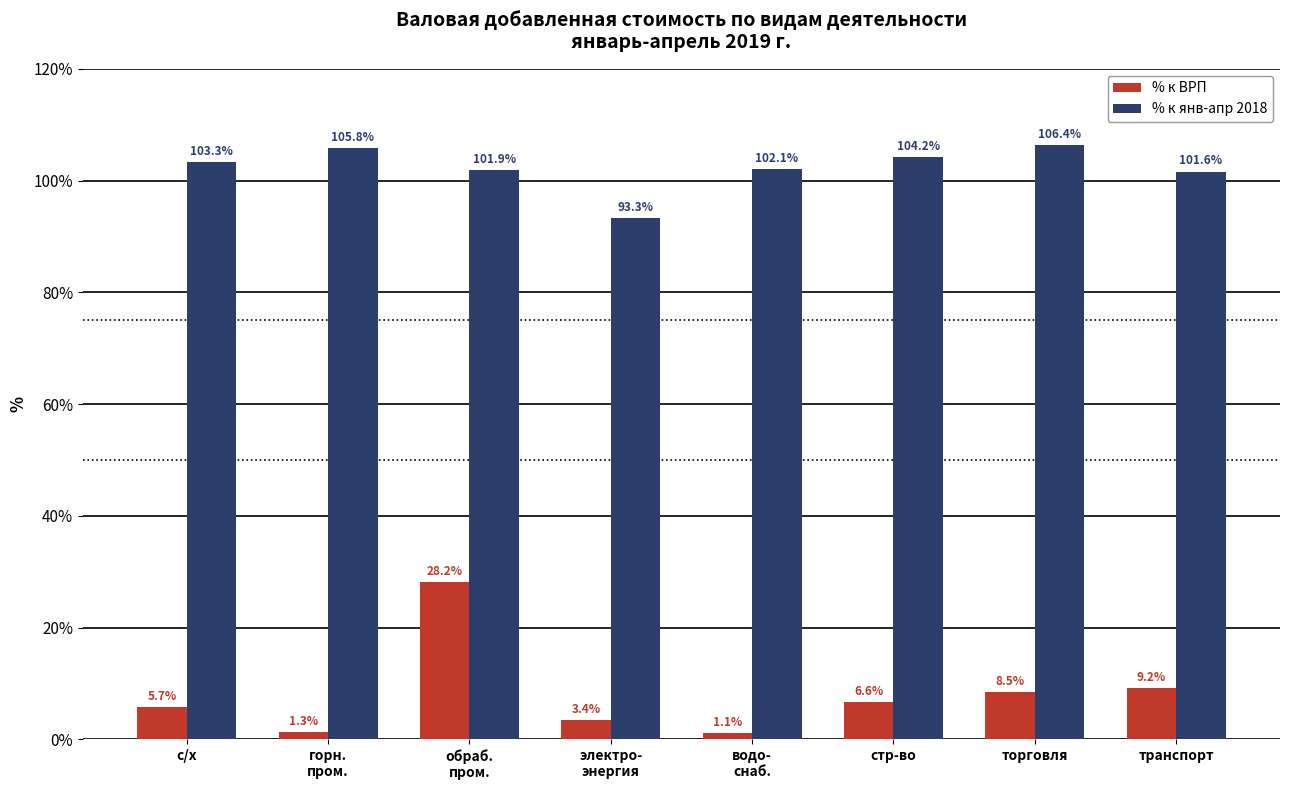

What value does the % к ВРП series have at торговля?

8.5